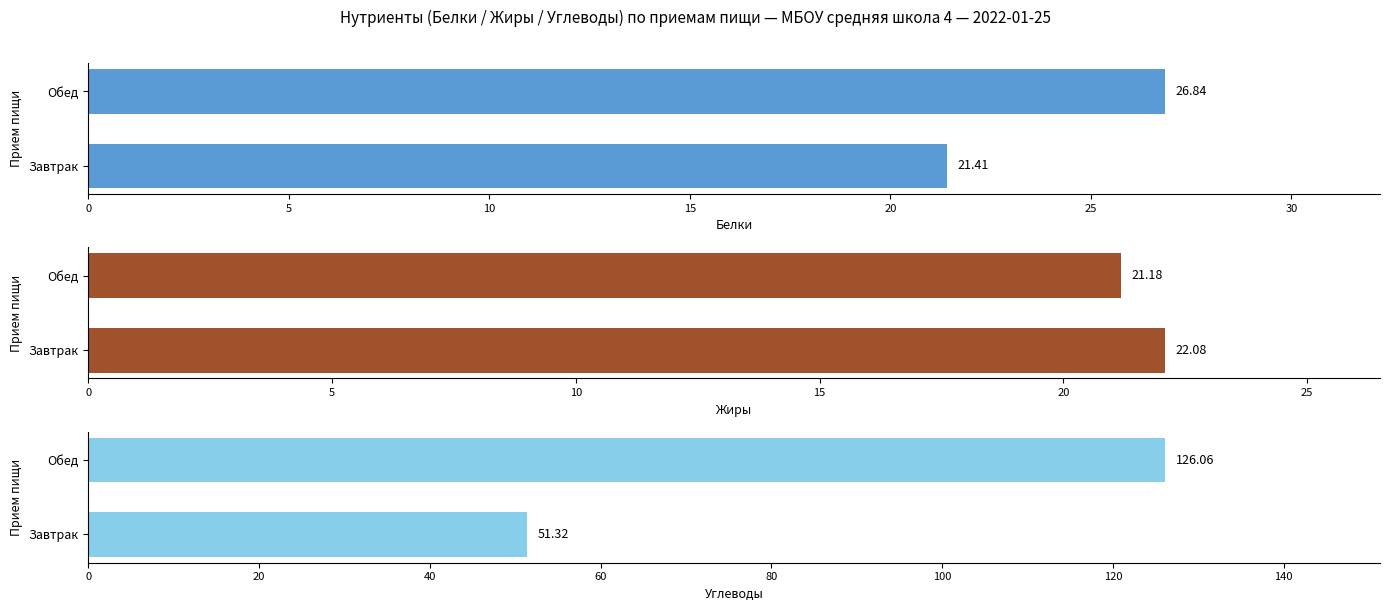

What is the sum of all Углеводы values?

177.4